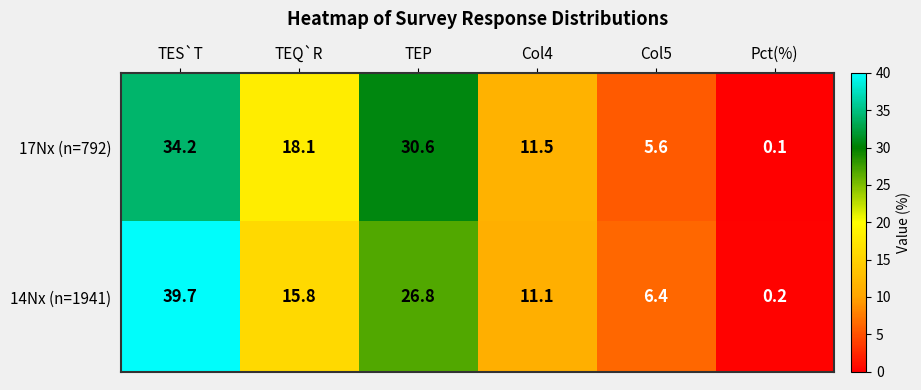

At which category does the chart reach its minimum across all series?

Pct(%)